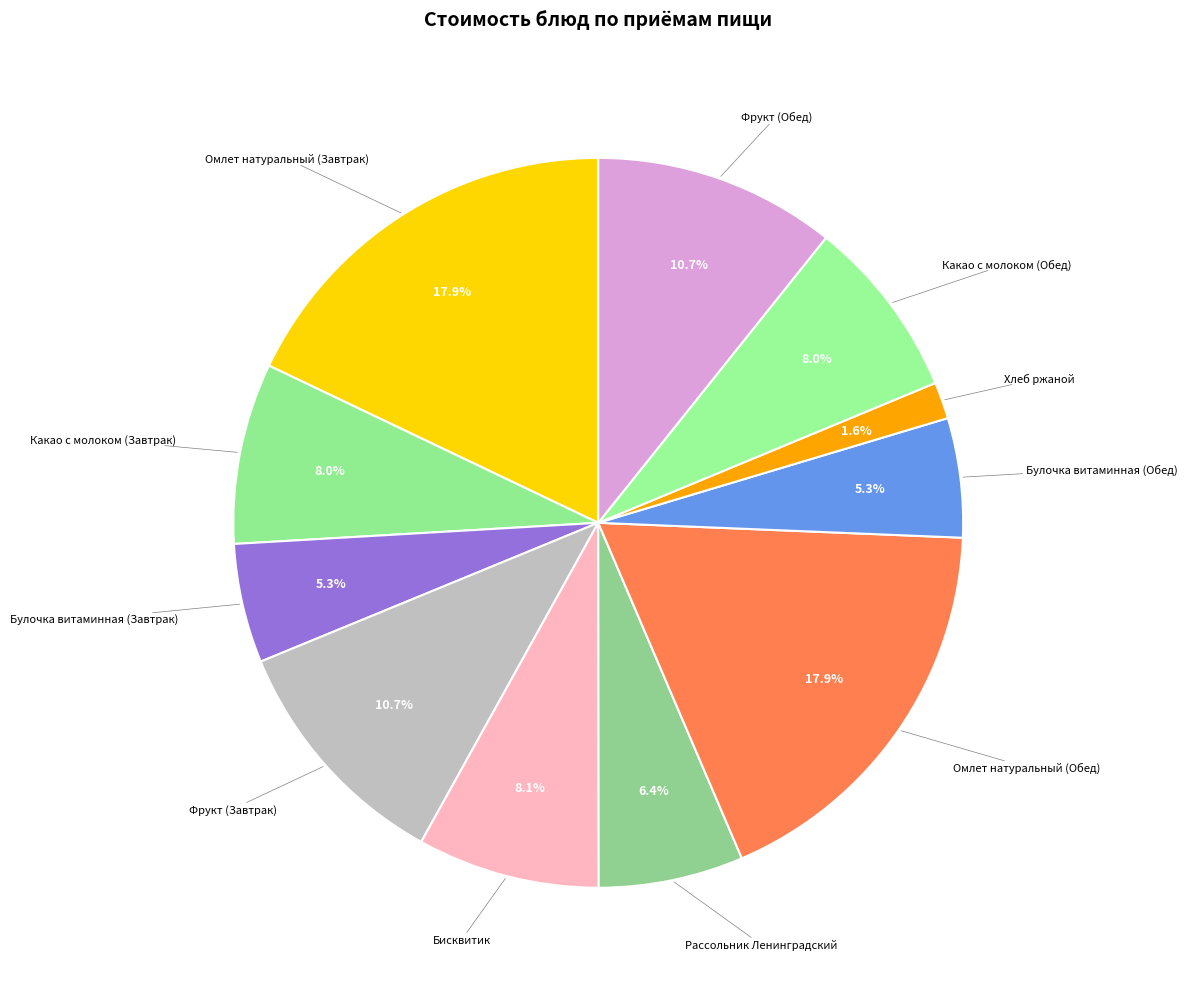

Count the number of slices in the pie.

11